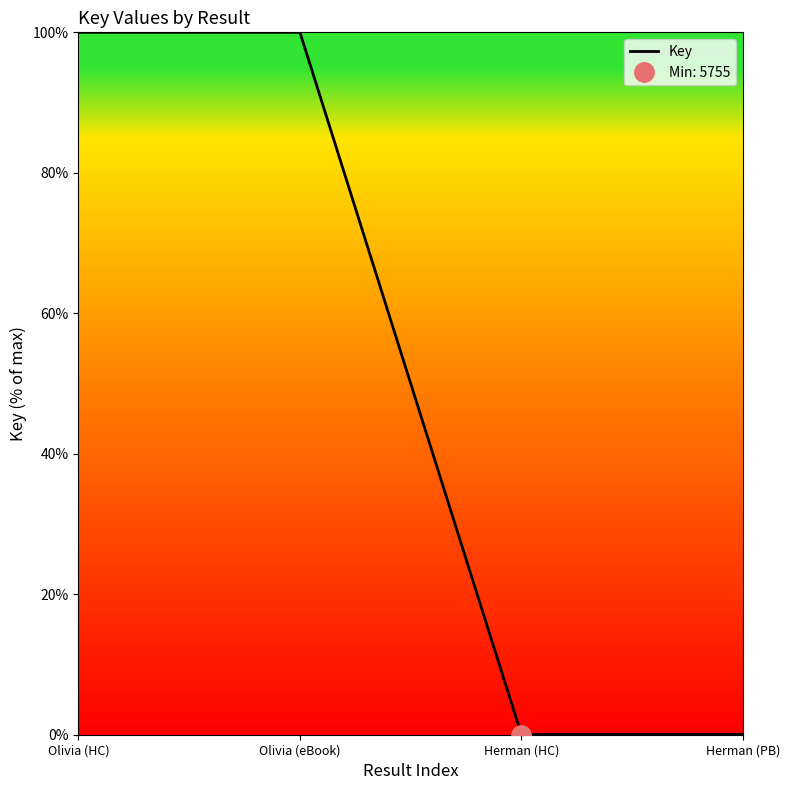

Which label corresponds to the smallest value in the chart?

Herman (HC)